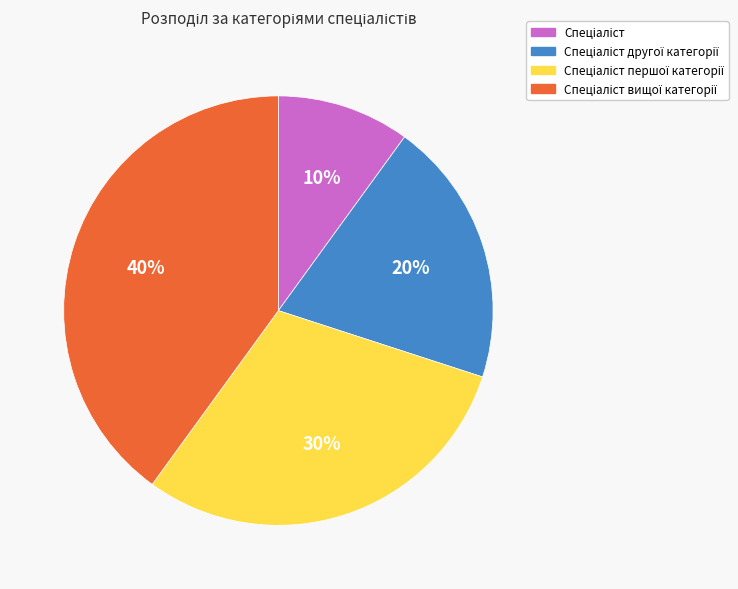

Is there a majority slice in this chart?

No